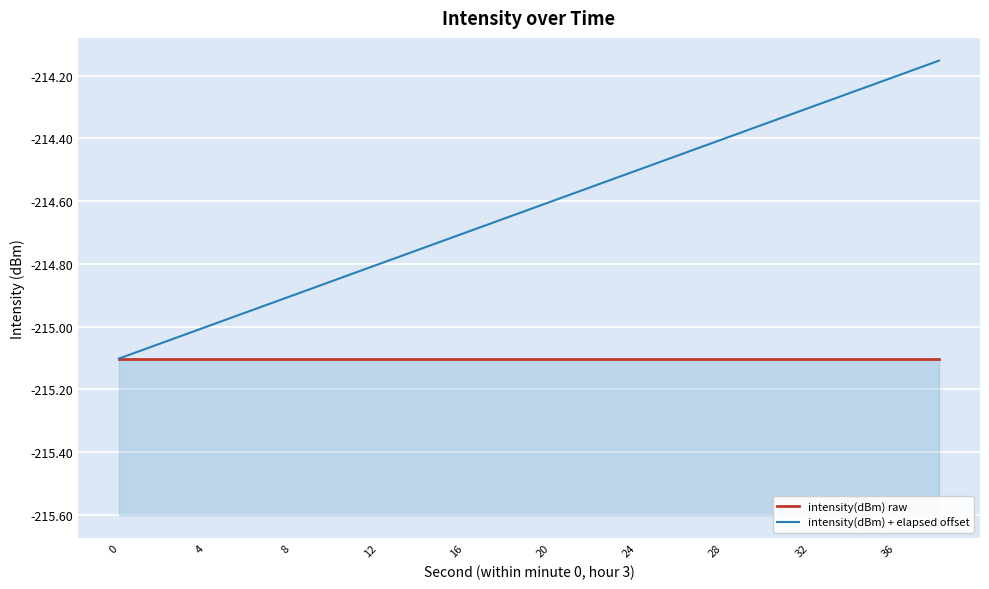

Reading left to right, extract all data points from this chart.

intensity(dBm) raw: -215.1	-215.1	-215.1	-215.1	-215.1	-215.1	-215.1	-215.1	-215.1	-215.1	-215.1	-215.1	-215.1	-215.1	-215.1	-215.1	-215.1	-215.1	-215.1	-215.1
intensity(dBm) + elapsed offset: -215.1	-215.1	-215.0	-215.0	-214.9	-214.9	-214.8	-214.8	-214.7	-214.7	-214.6	-214.6	-214.5	-214.5	-214.4	-214.4	-214.3	-214.3	-214.2	-214.2